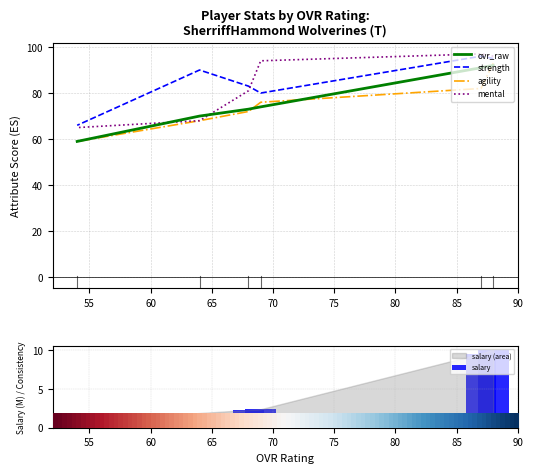

Is it true that salary equals 15.7 at 55?

False